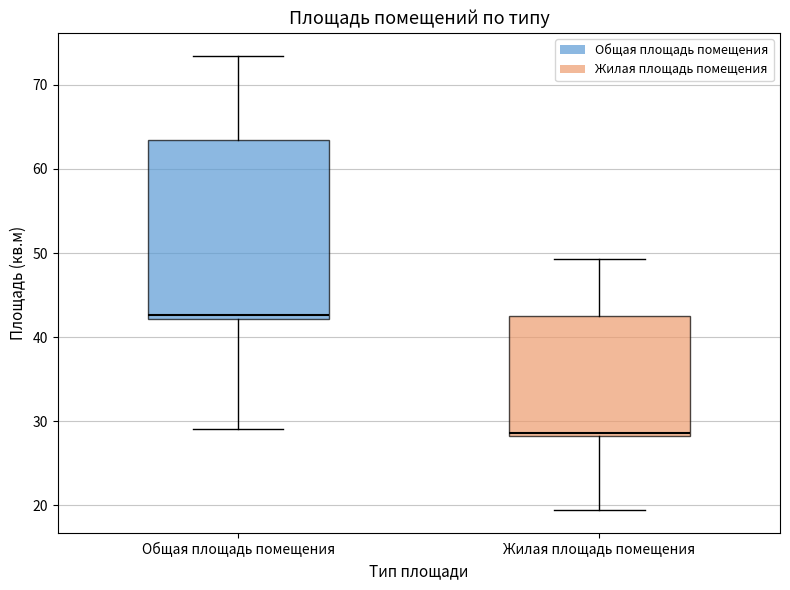

Which box has the highest median line?

Общая площадь помещения